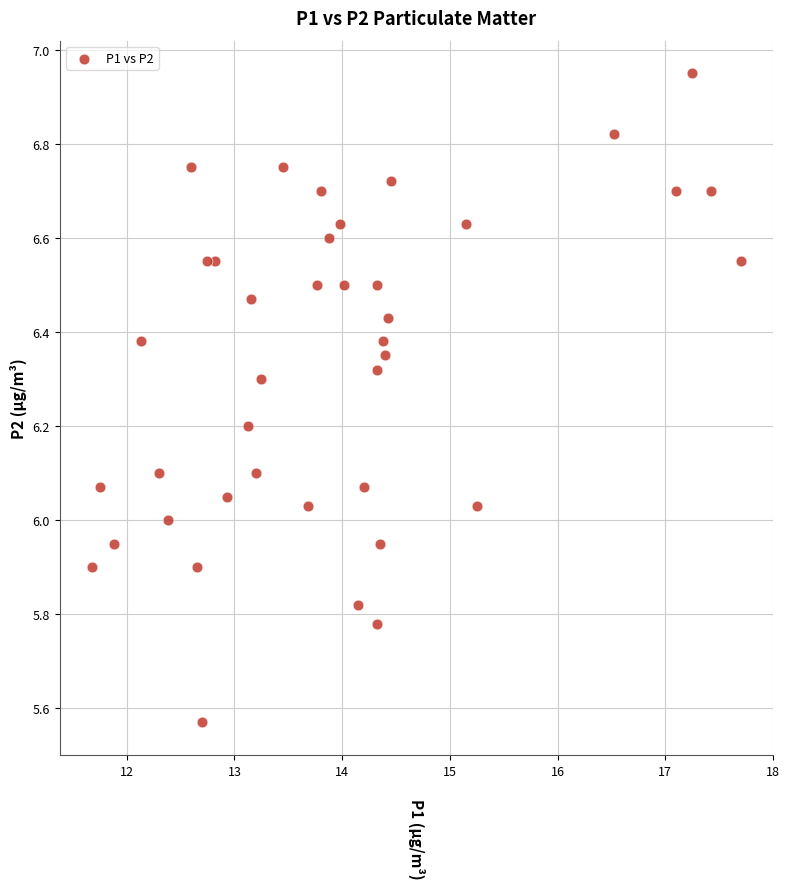

What is the range of Y values (max minus min)?

1.4